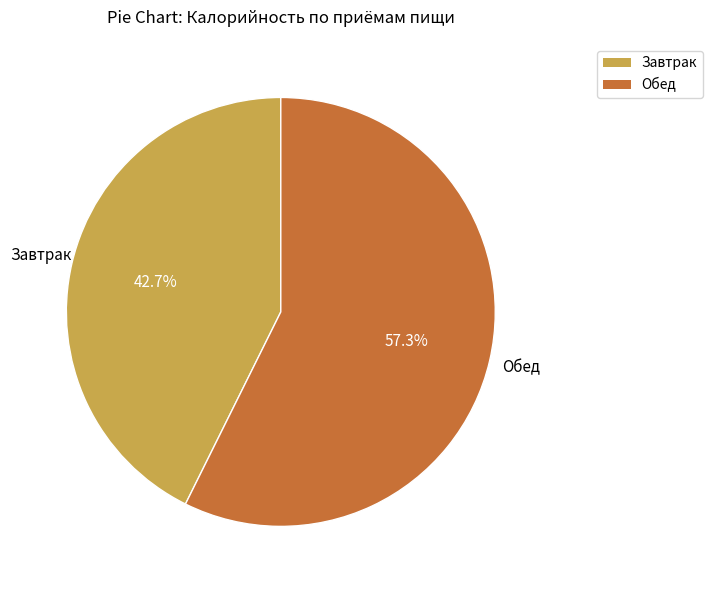

To the nearest percent, what percentage of the pie is Завтрак?

43%